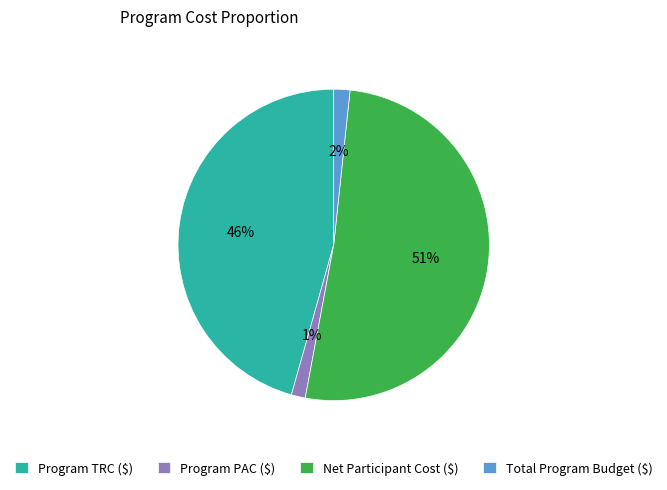

Is it true that Program TRC ($) is 31% of the pie?

False